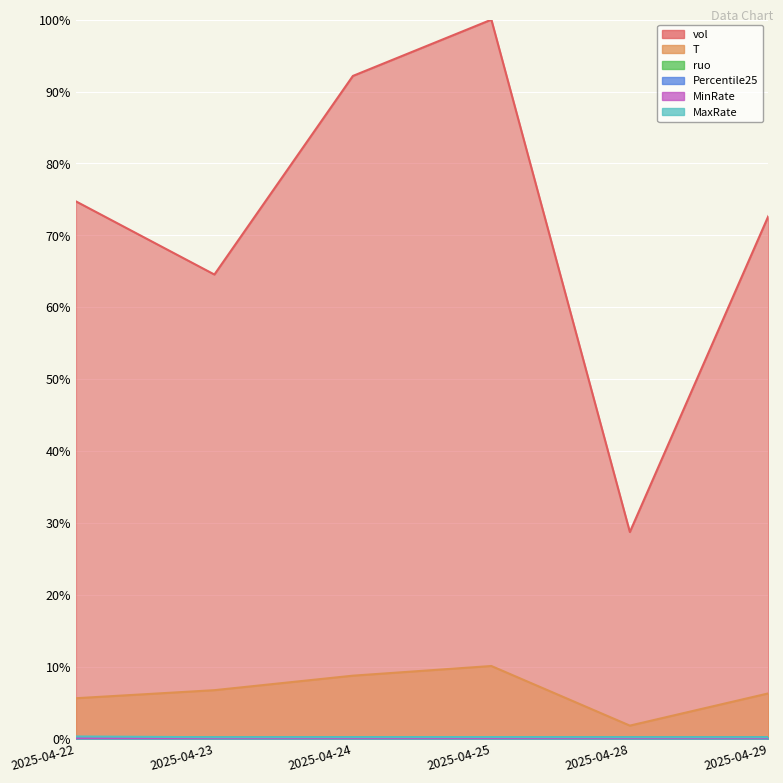

Reading left to right, transcribe all the data shown in this chart.

vol: 74.7	64.6	92.2	100.0	28.8	72.7
T: 5.6	6.8	8.8	10.1	1.8	6.3
ruo: 0.2	0.2	0.2	0.2	0.2	0.2
Percentile25: 0.2	0.2	0.2	0.2	0.2	0.2
MinRate: 0.1	0.1	0.1	0.0	0.0	0.0
MaxRate: 0.3	0.2	0.2	0.2	0.2	0.2